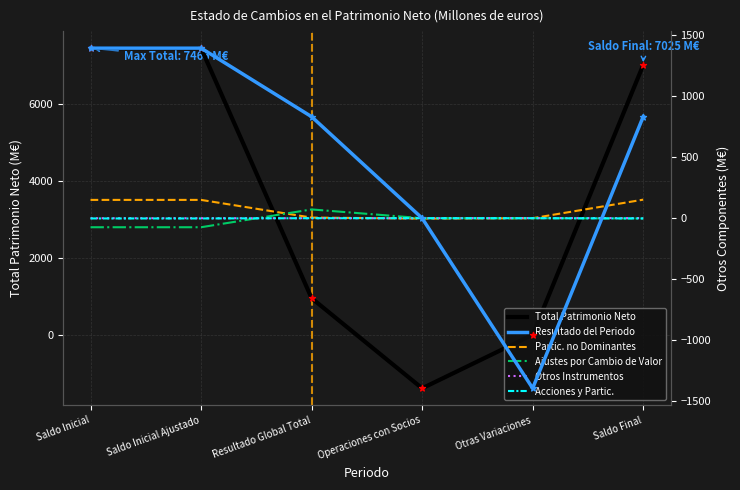

Which series contains the lowest Y value?

Total Patrimonio Neto